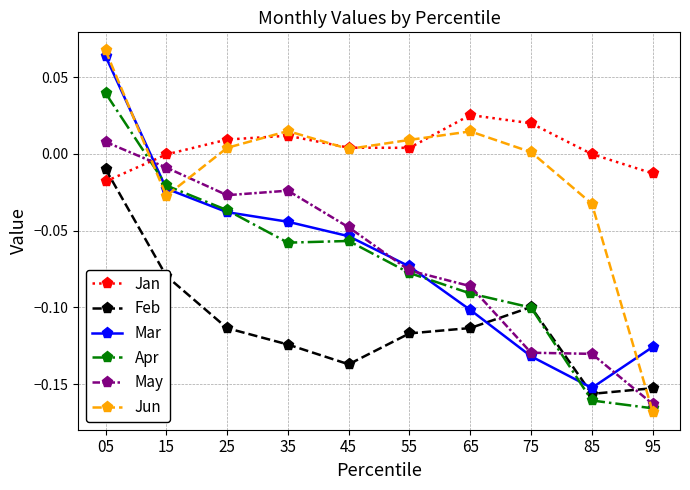

What are all the series names shown in the legend?

Jan, Feb, Mar, Apr, May, Jun